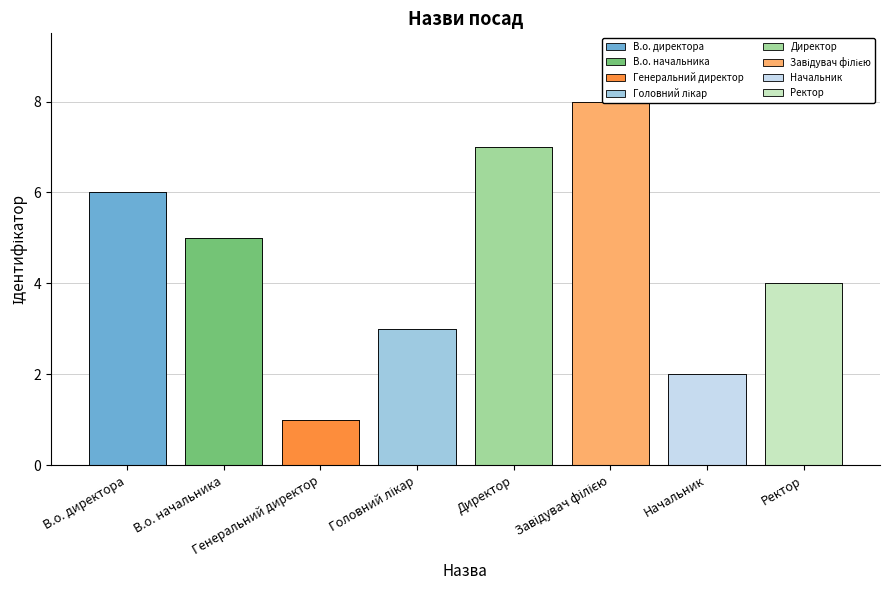

What is the minimum value shown in the chart?

1